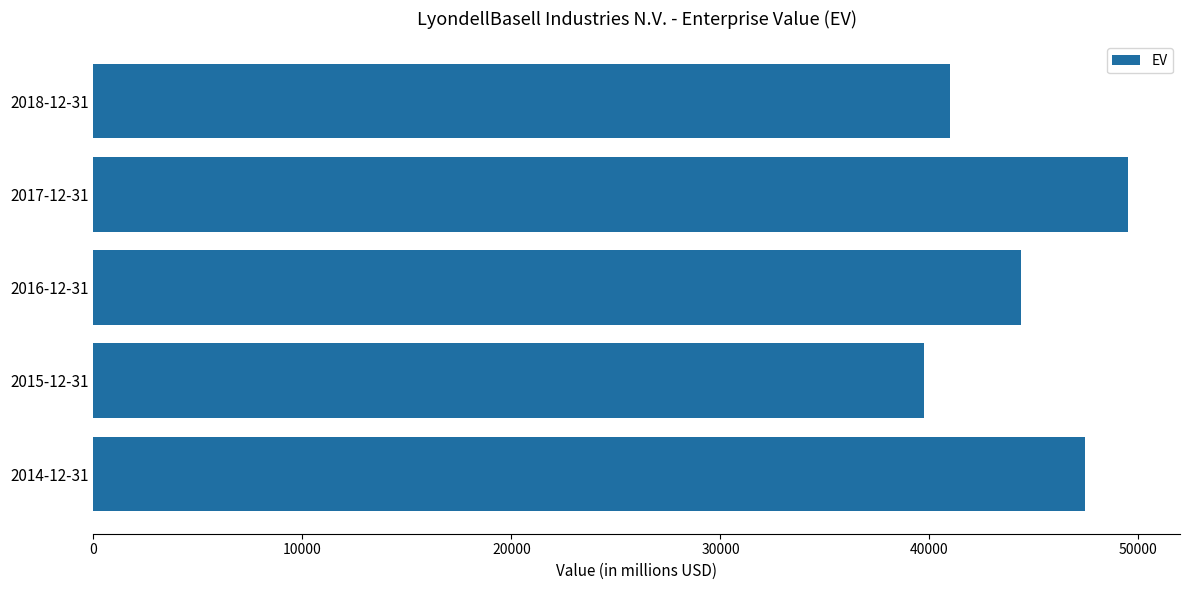

What is the change in value from 2016-12-31 to 2014-12-31?

+3045